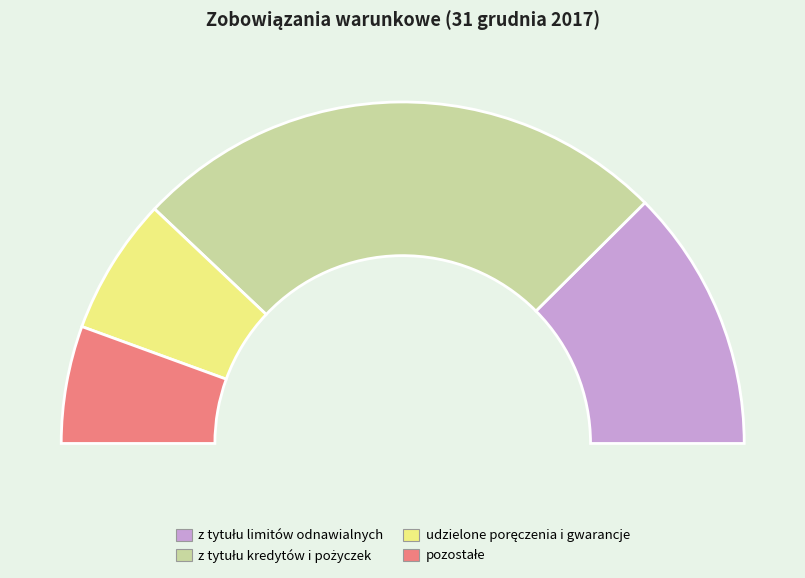

To the nearest percent, what portion does pozostałe represent?

11%